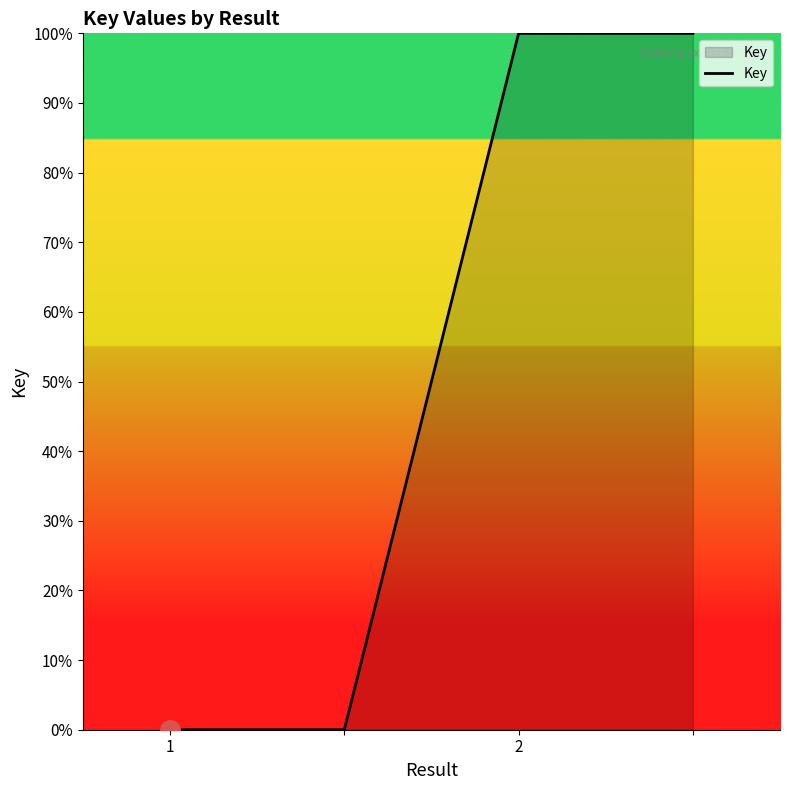

What is the difference between the maximum and minimum values?

100